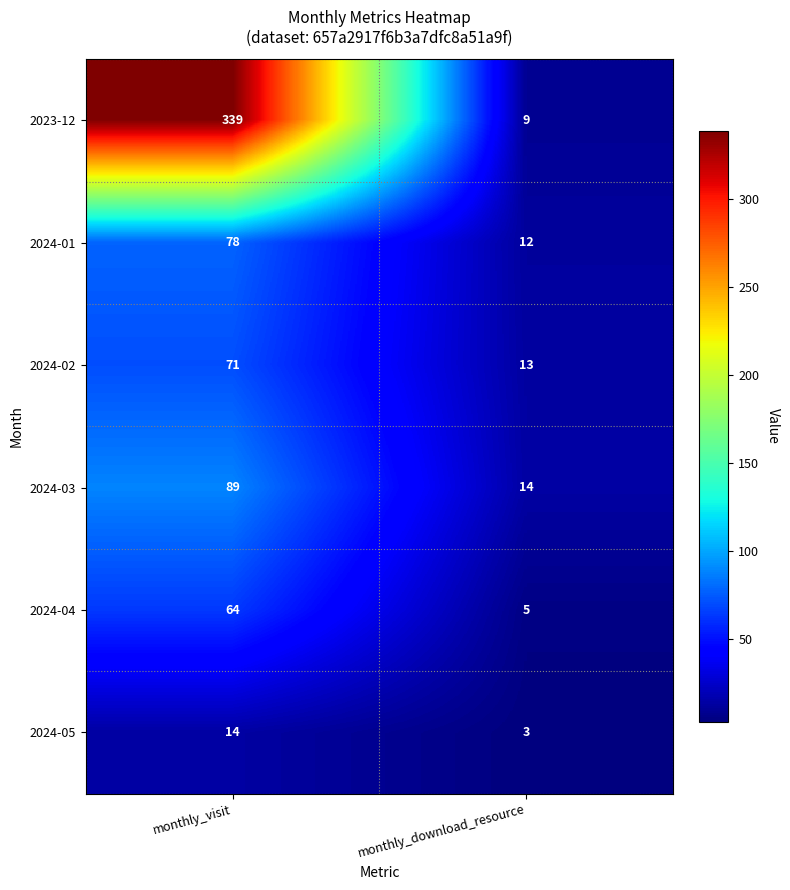

At how many categories does at least one series exceed 148?

1